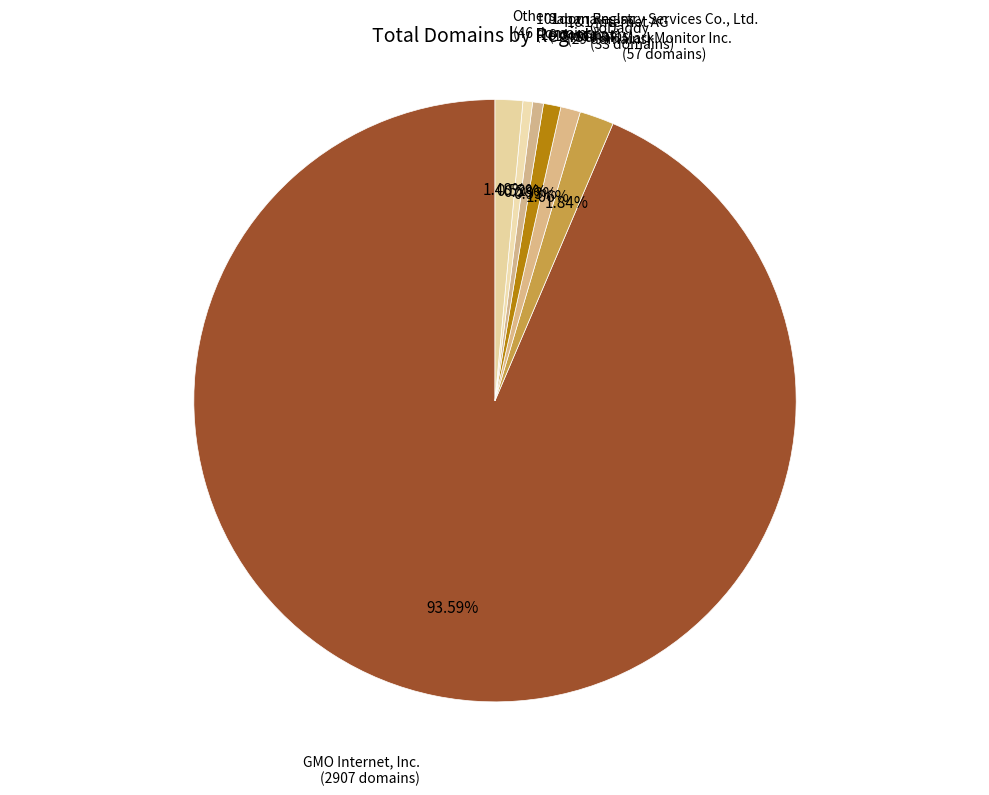

Count the number of slices in the pie.

7